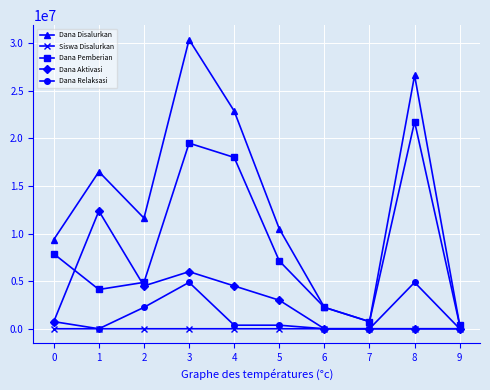

What are all the series names shown in the legend?

Dana Disalurkan, Siswa Disalurkan, Dana Pemberian, Dana Aktivasi, Dana Relaksasi